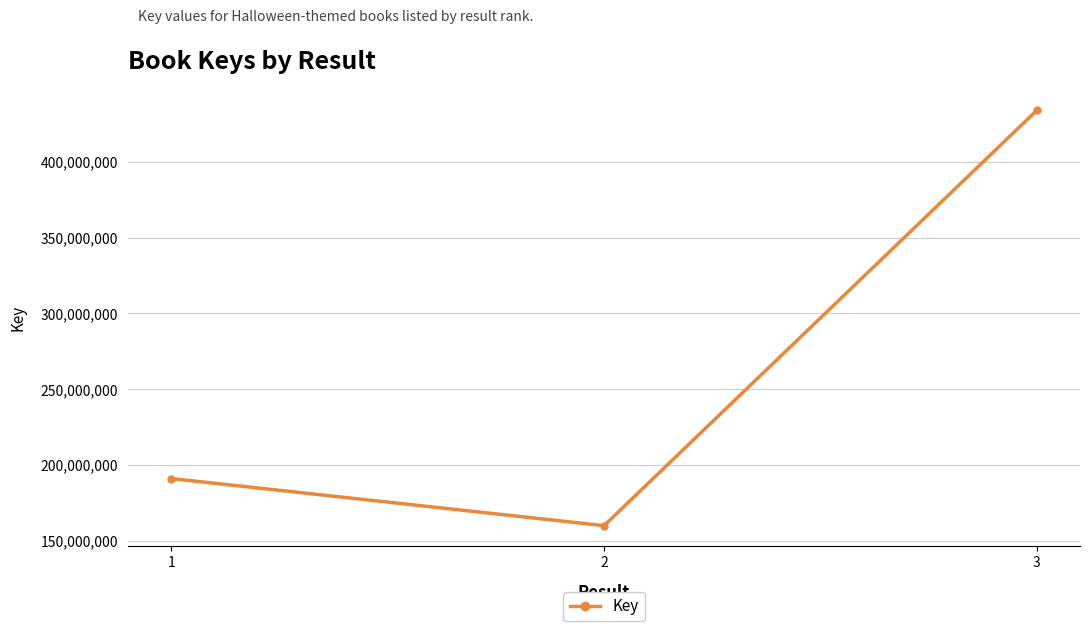

List the labels in order of value, smallest first.

2, 1, 3